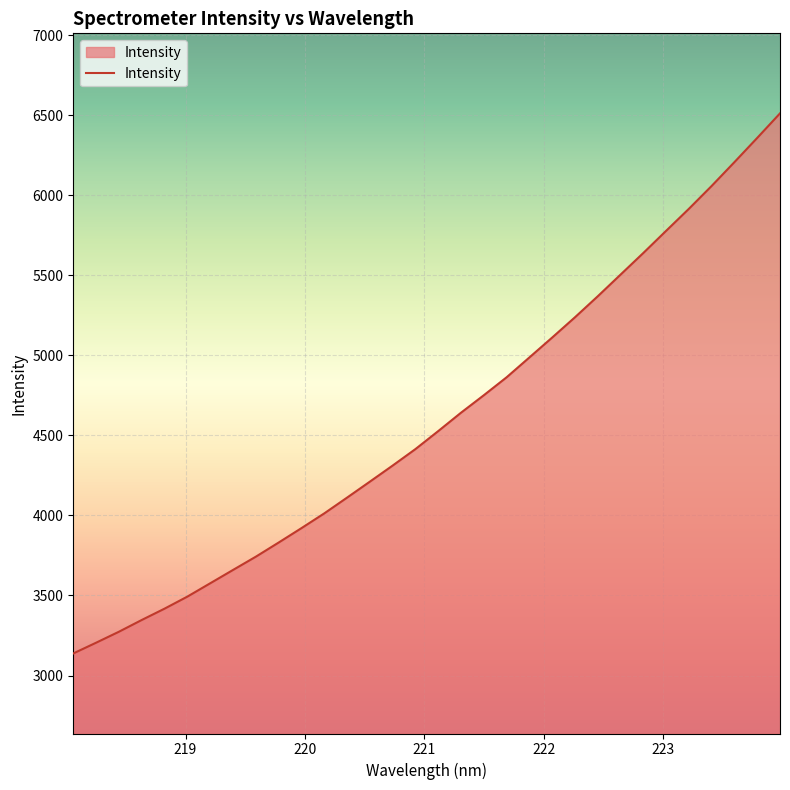

What is the minimum value shown in the chart?

3137.7